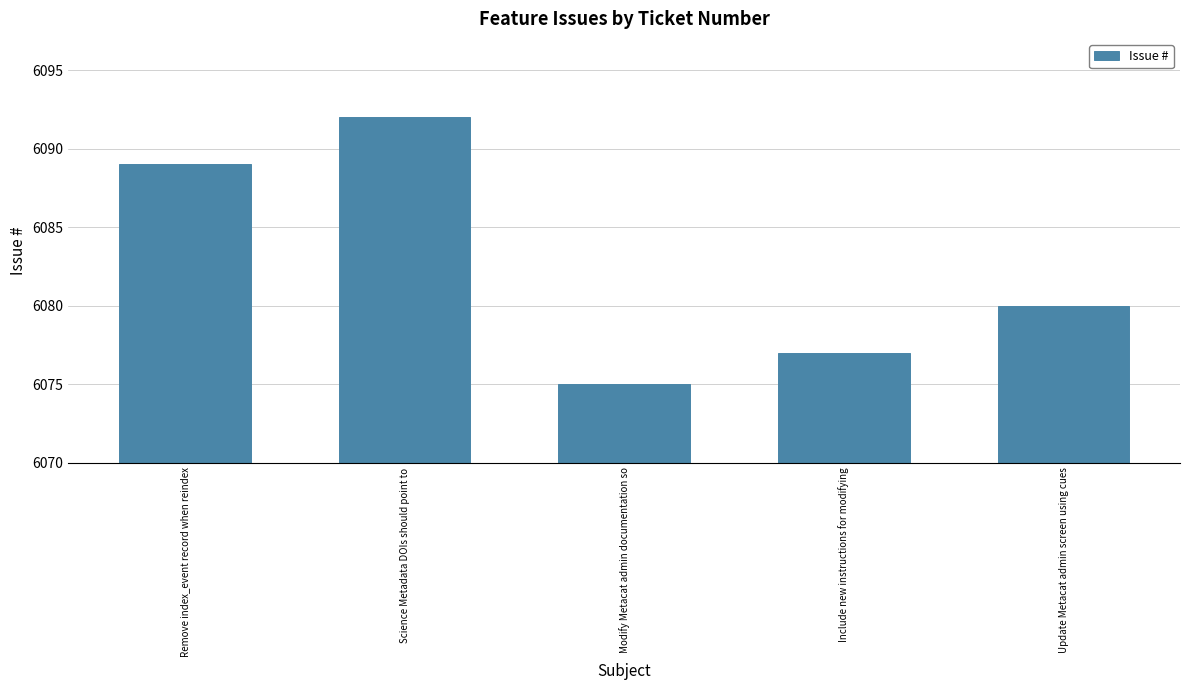

Rank the categories by value from highest to lowest.

Science Metadata DOIs should point to, Remove index_event record when reindex, Update Metacat admin screen using cues, Include new instructions for modifying, Modify Metacat admin documentation so